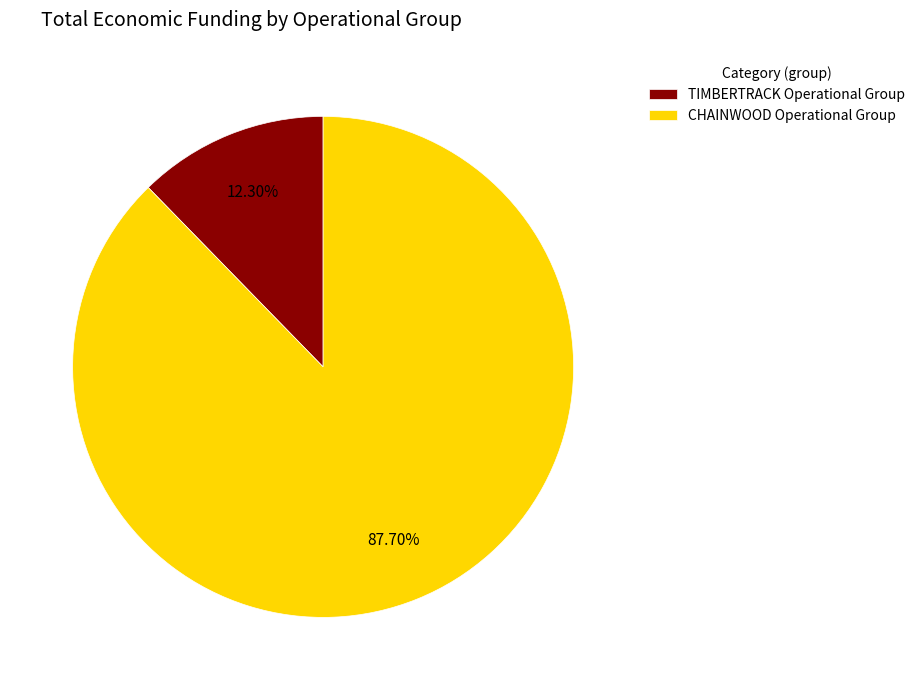

Approximately how many times larger is the value at CHAINWOOD Operational Group compared to TIMBERTRACK Operational Group?

7.1